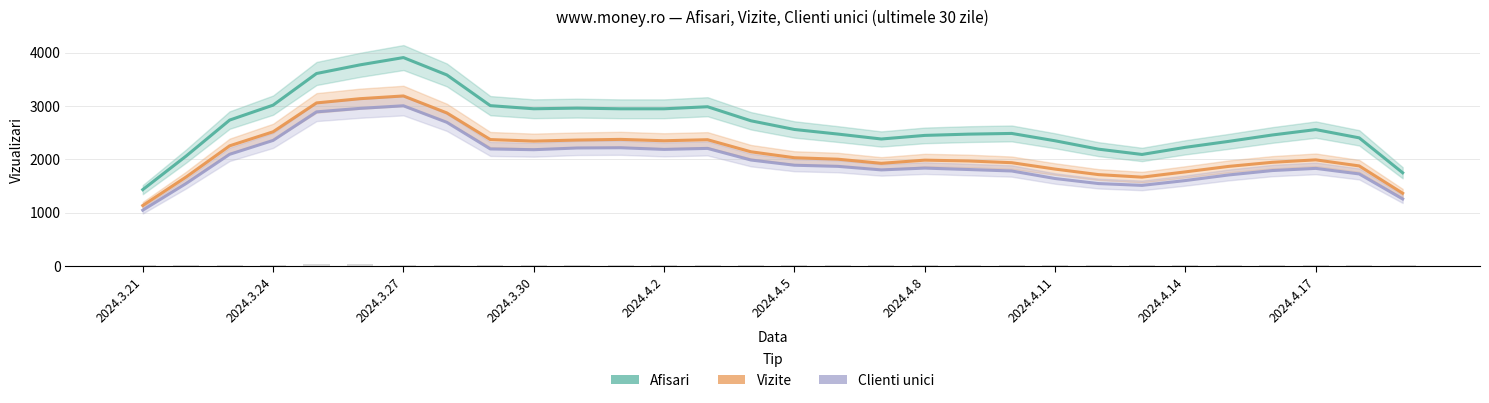

What is the value of the Afisari bar at the 8th from the left?

3581.8